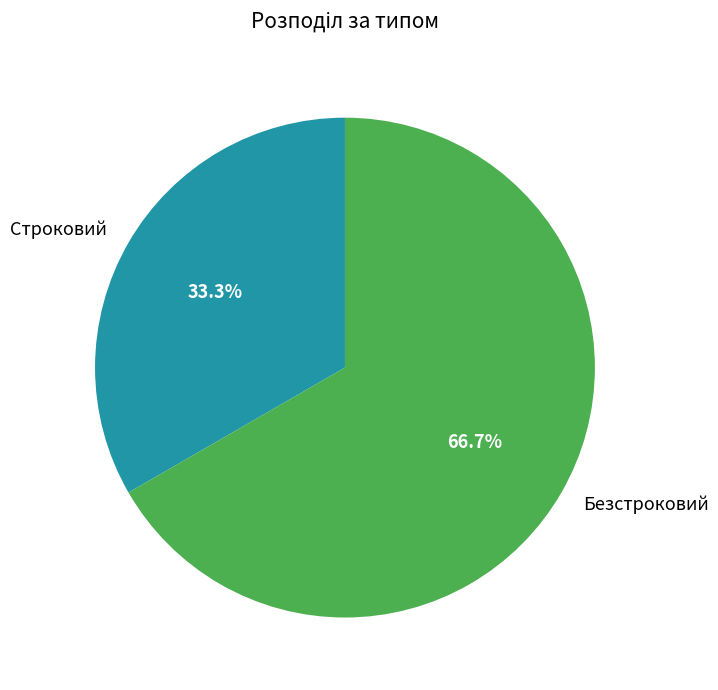

Which has a higher value, Строковий or Безстроковий?

Безстроковий